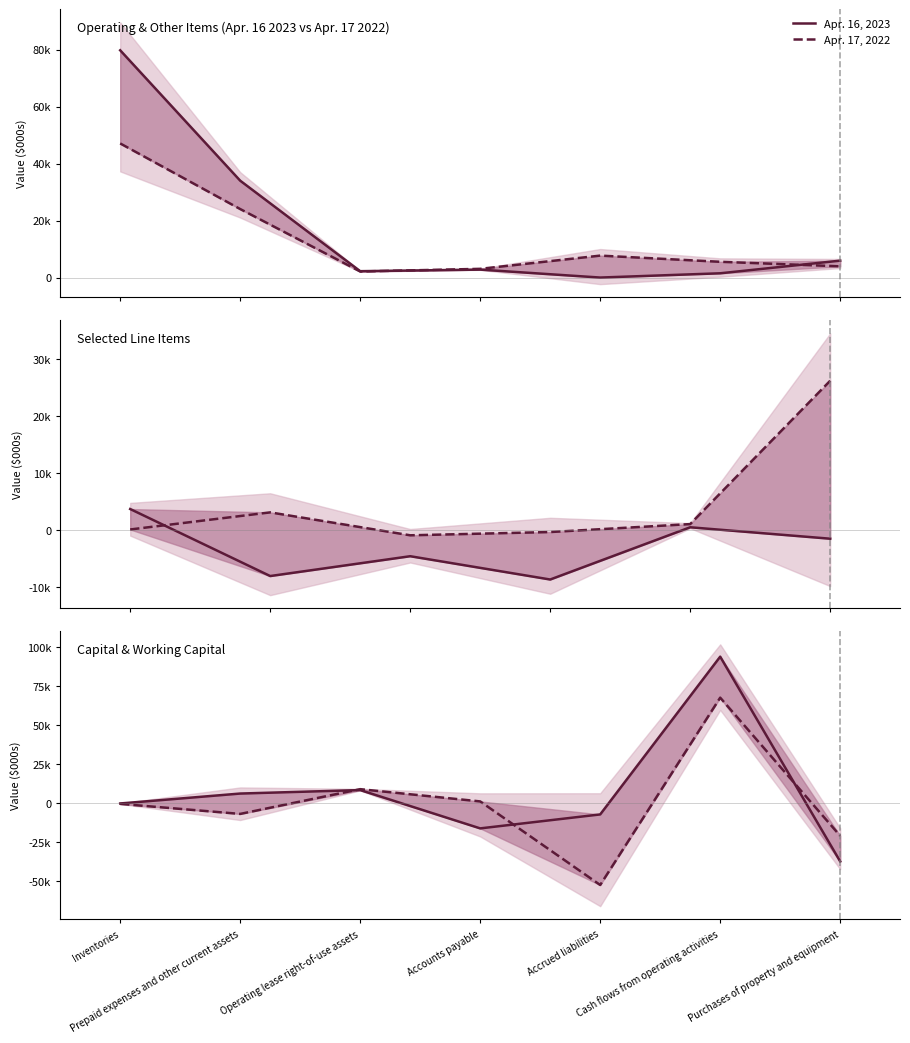

True or false: Apr. 17, 2022 has more than 2 points higher than both neighbors.

False